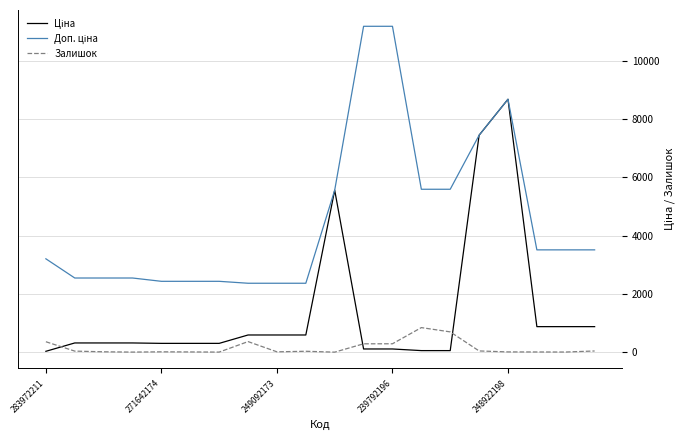

What is the maximum value for Залишок?

845.0